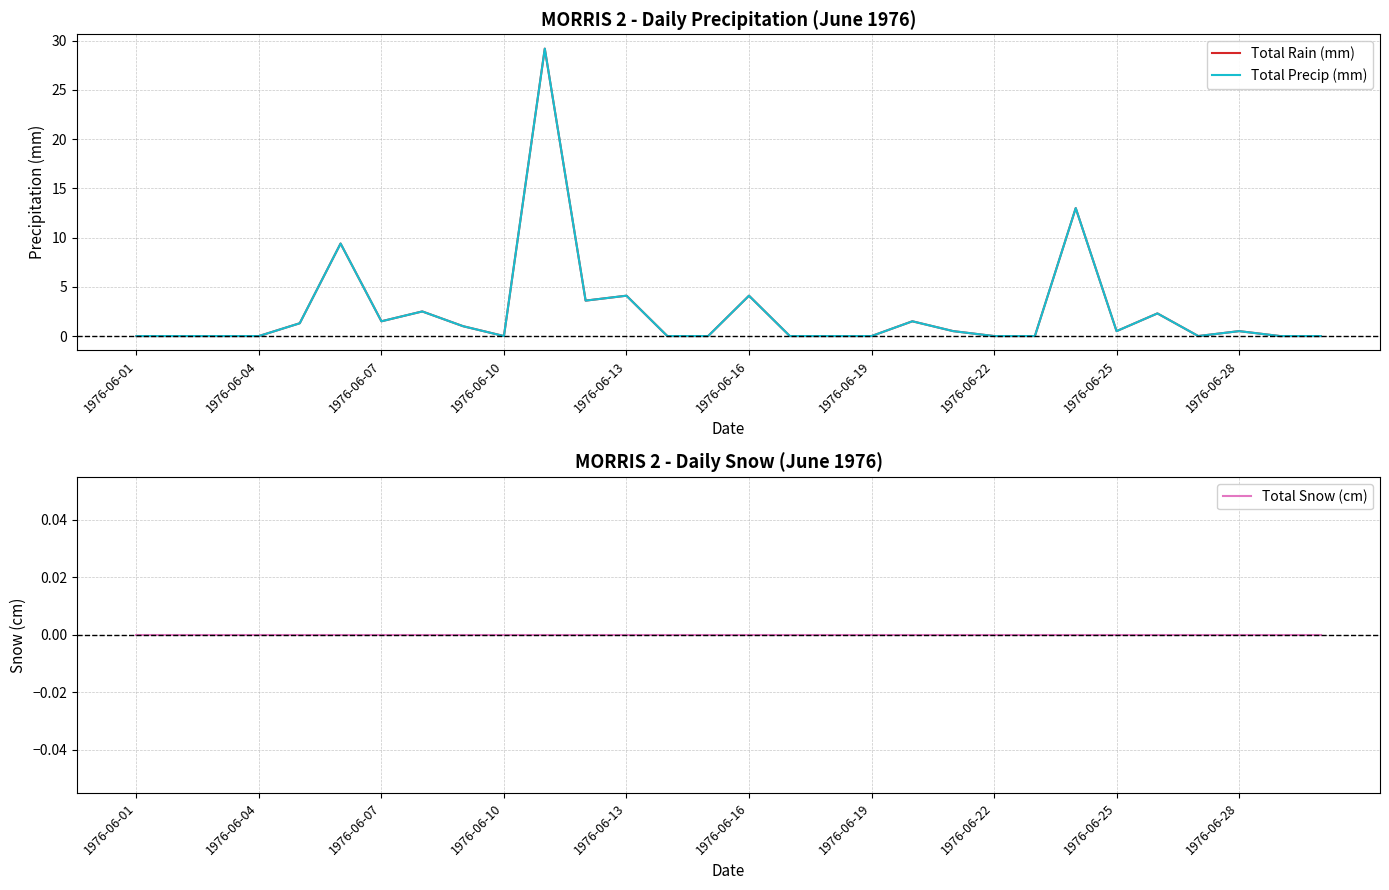

What are all the series names shown in the legend?

Total Rain (mm), Total Precip (mm), Total Snow (cm)